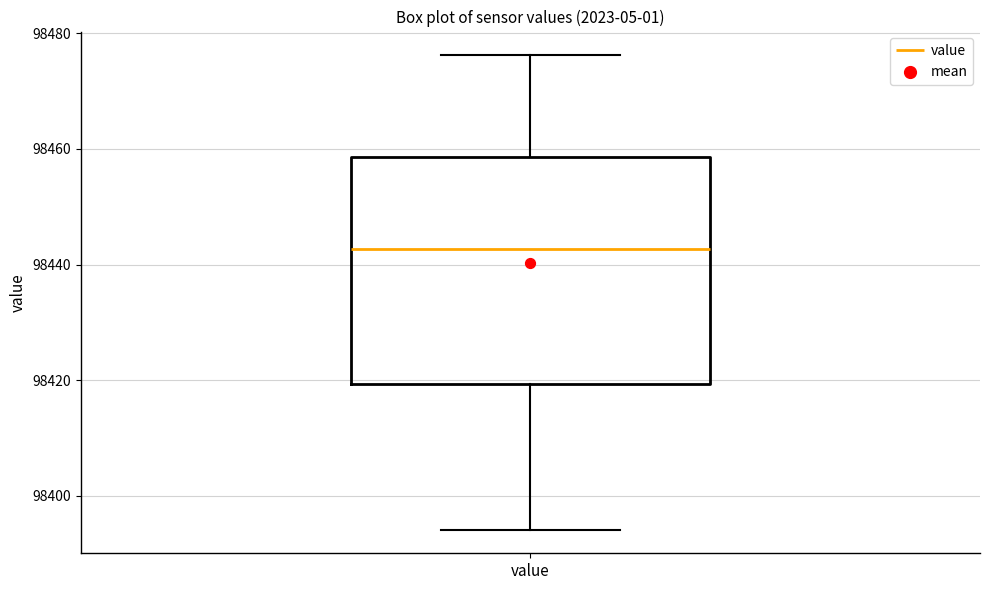

Where is the lower edge of the box for value on the y-axis? The values are not printed on the chart, so give them approximately, as read against the axis.

98420